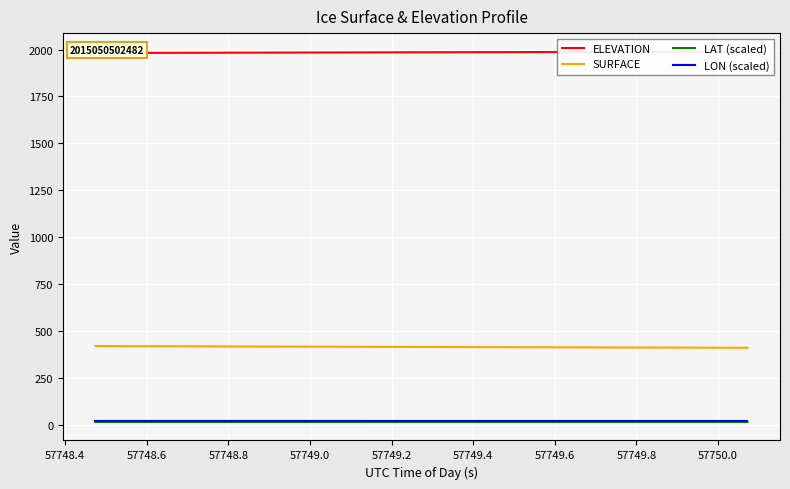

What is the highest value of the SURFACE series?

418.8